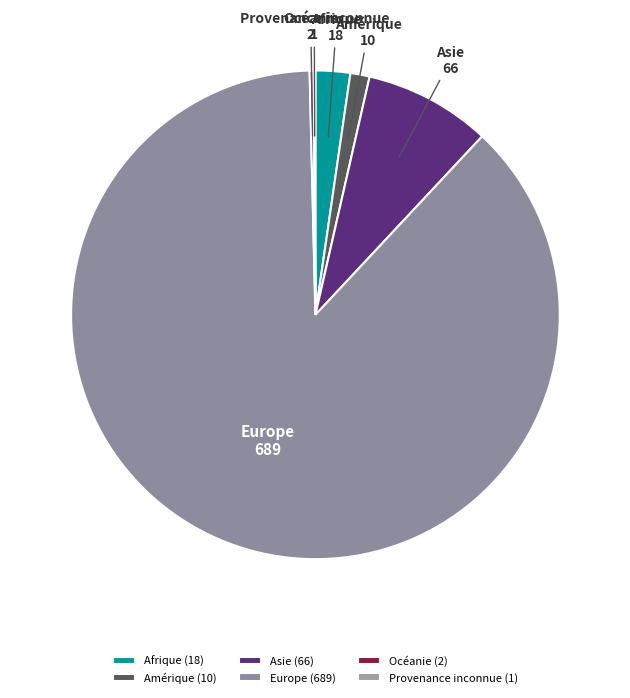

Which category has the biggest portion of the pie?

Europe